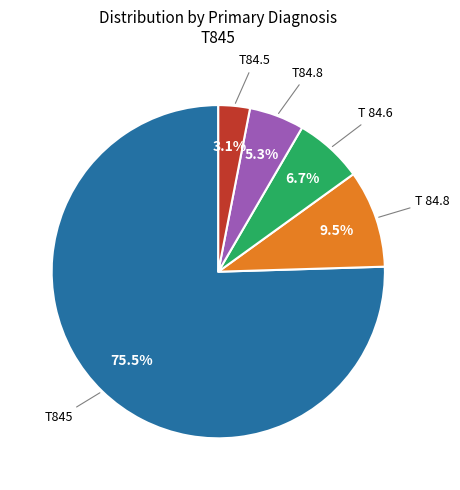

Does any single category account for the majority?

Yes